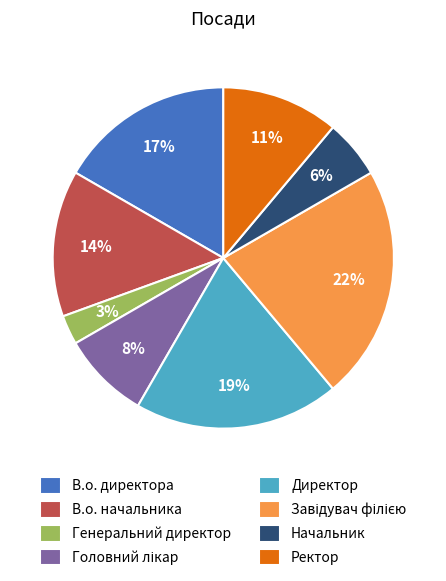

Which slice is the smallest?

Генеральний директор